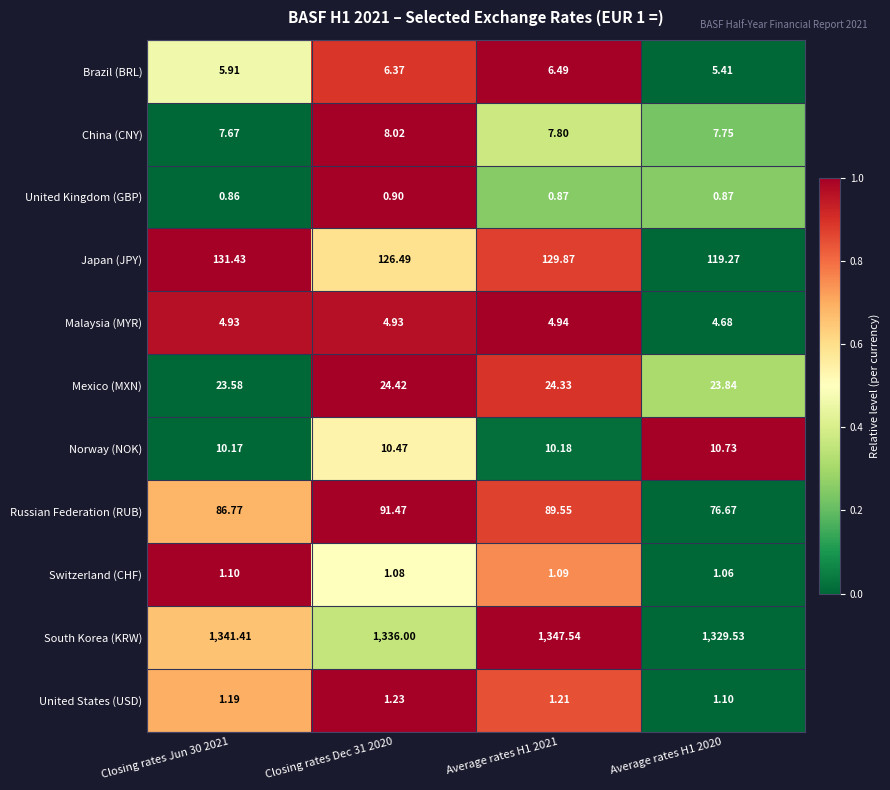

Which series has the largest total across all categories?

South Korea (KRW)